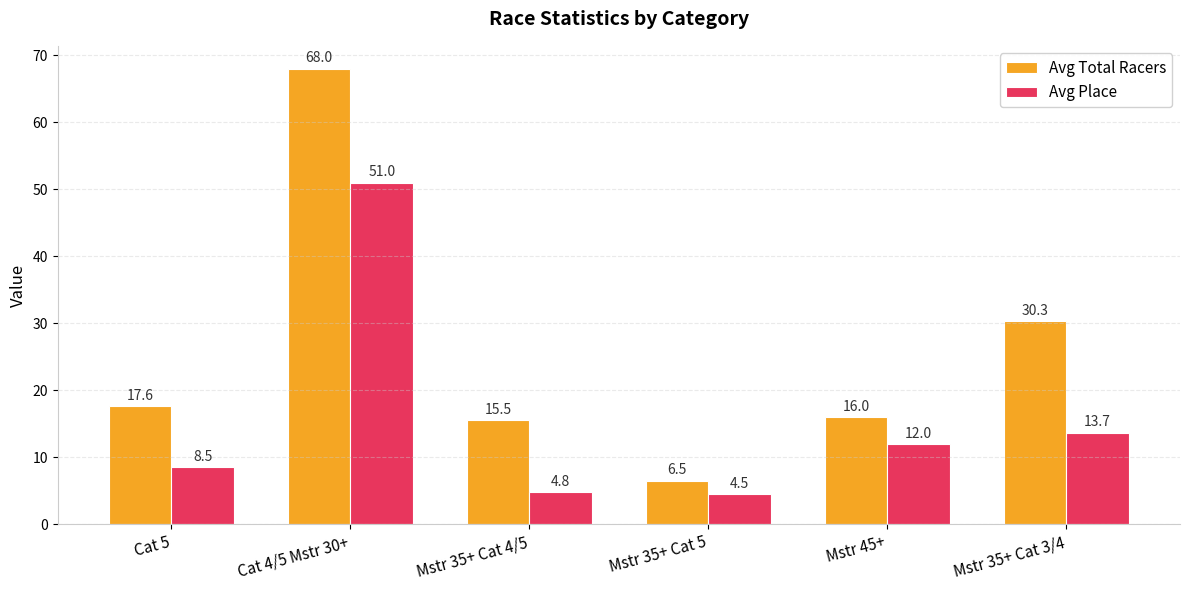

What is the total value across all series at Mstr 35+ Cat 3/4?

44.0